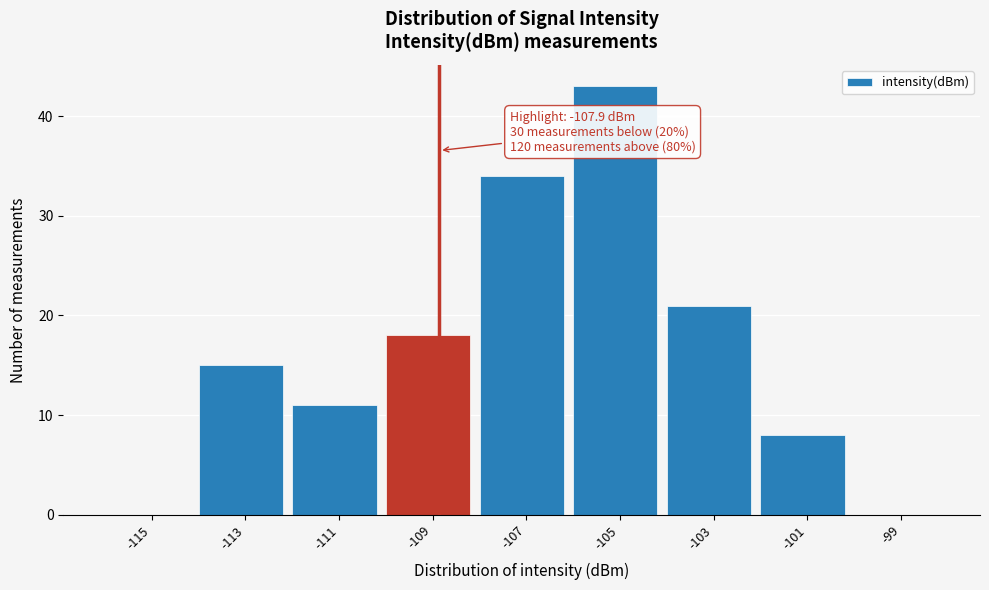

Reading right to left, extract all data points from this chart.

-99=0	-101=8	-103=21	-105=43	-107=34	-109=18	-111=11	-113=15	-115=0